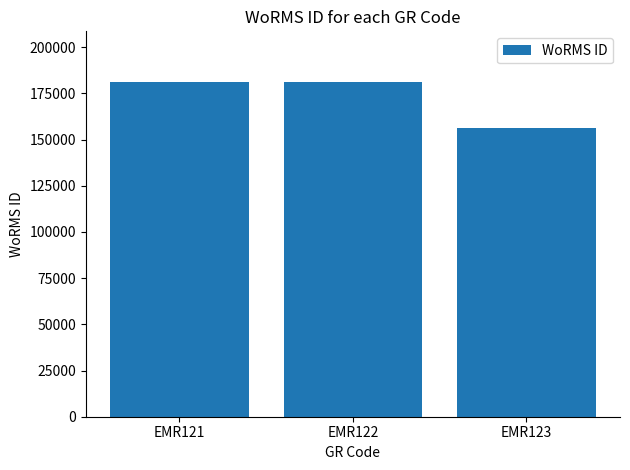

Approximately how many times larger is the value at EMR123 compared to EMR122?

0.9